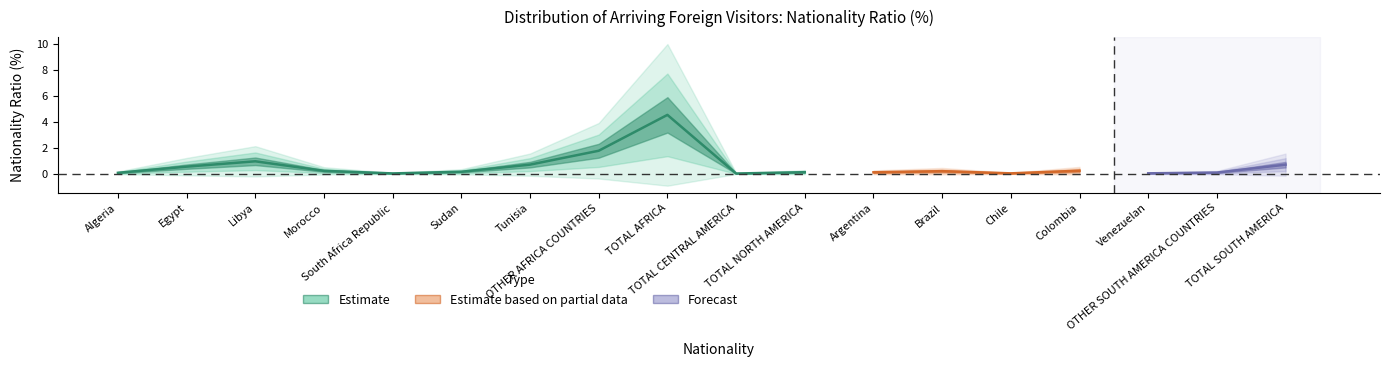

How many lines are shown in the chart?

3